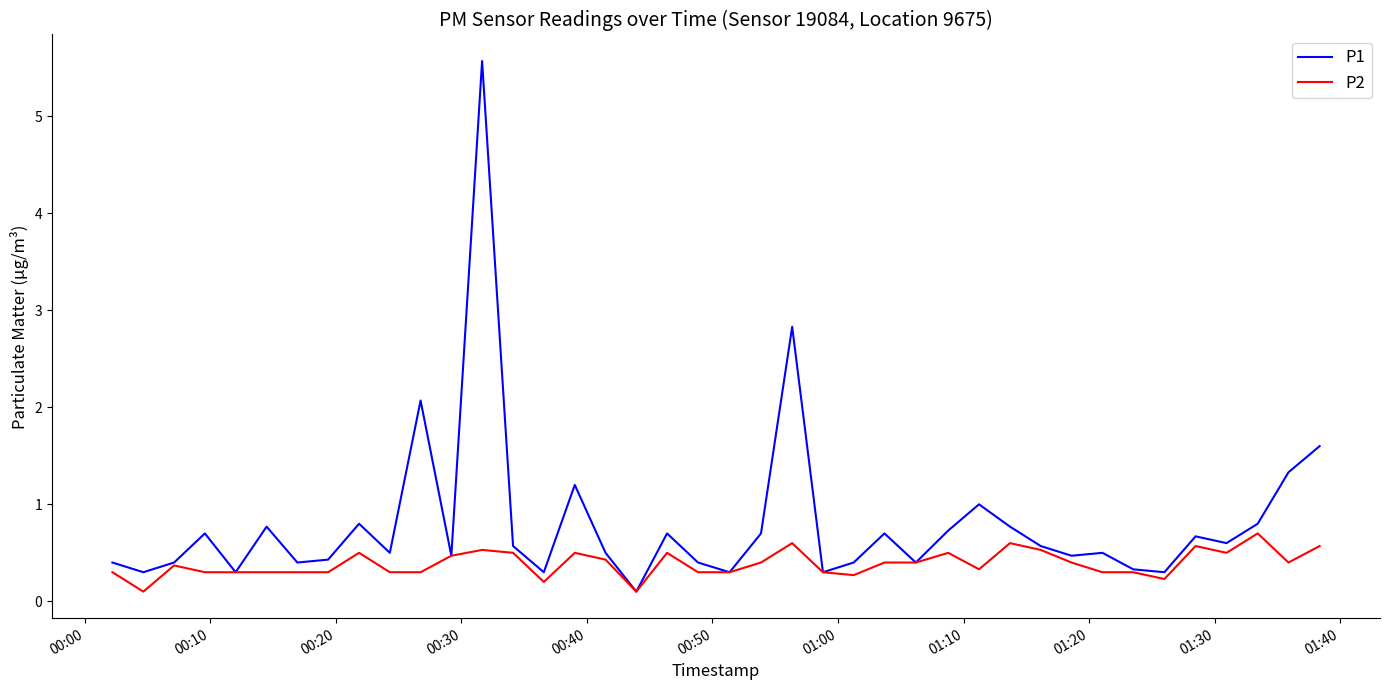

Which series has the largest total across all categories?

P1